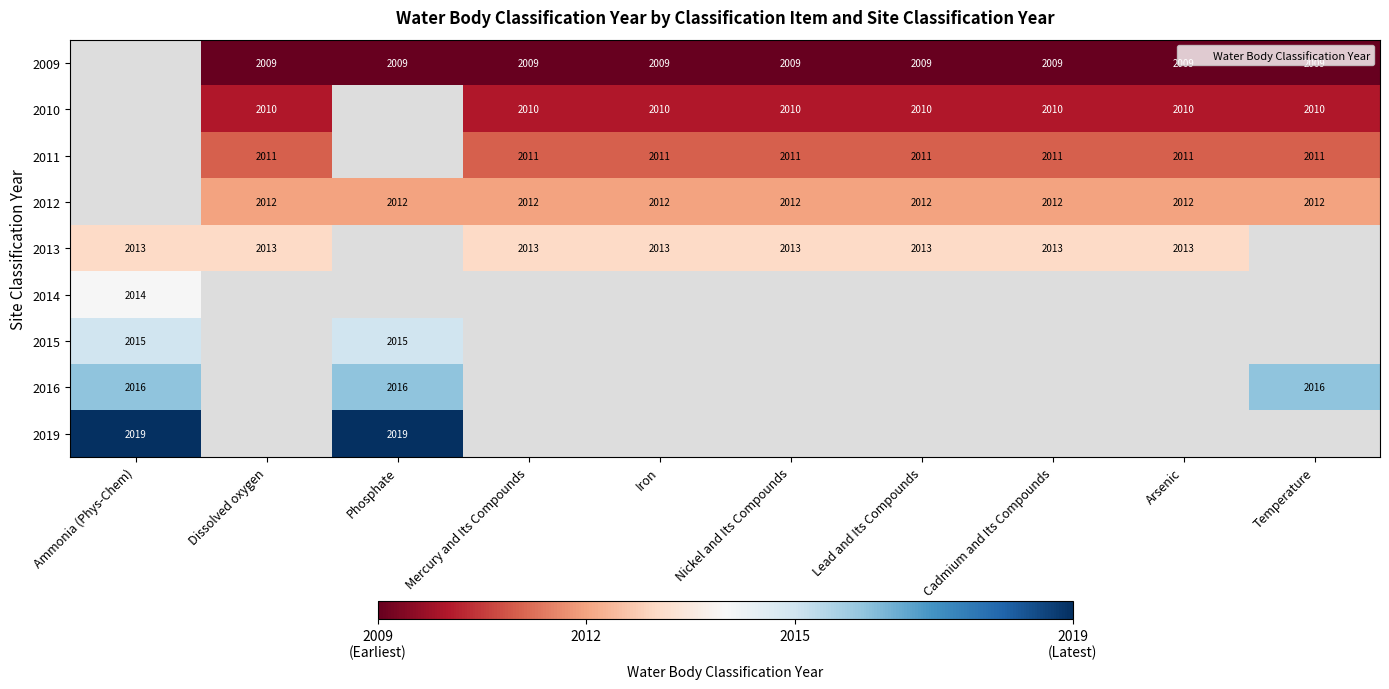

True or false: 2011 has a value of 1213 at Temperature.

False